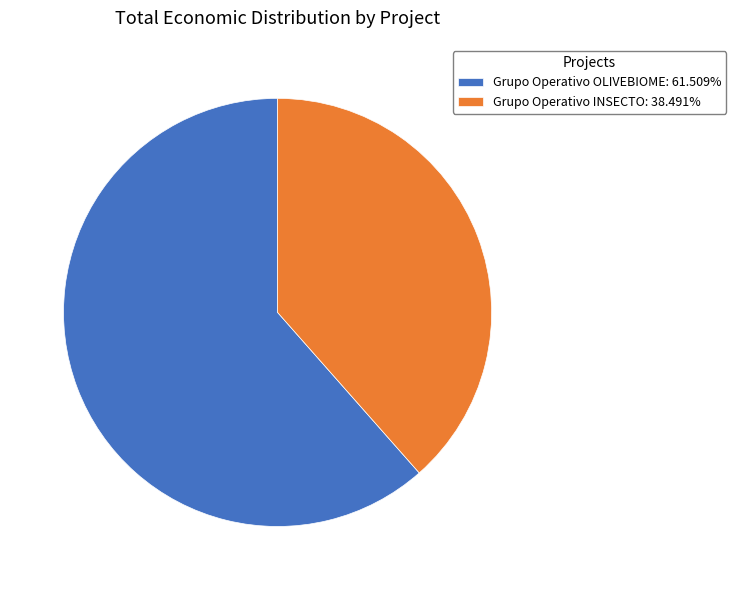

Is there a majority slice in this chart?

Yes